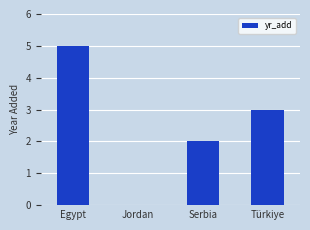

What is the greatest value displayed?

5